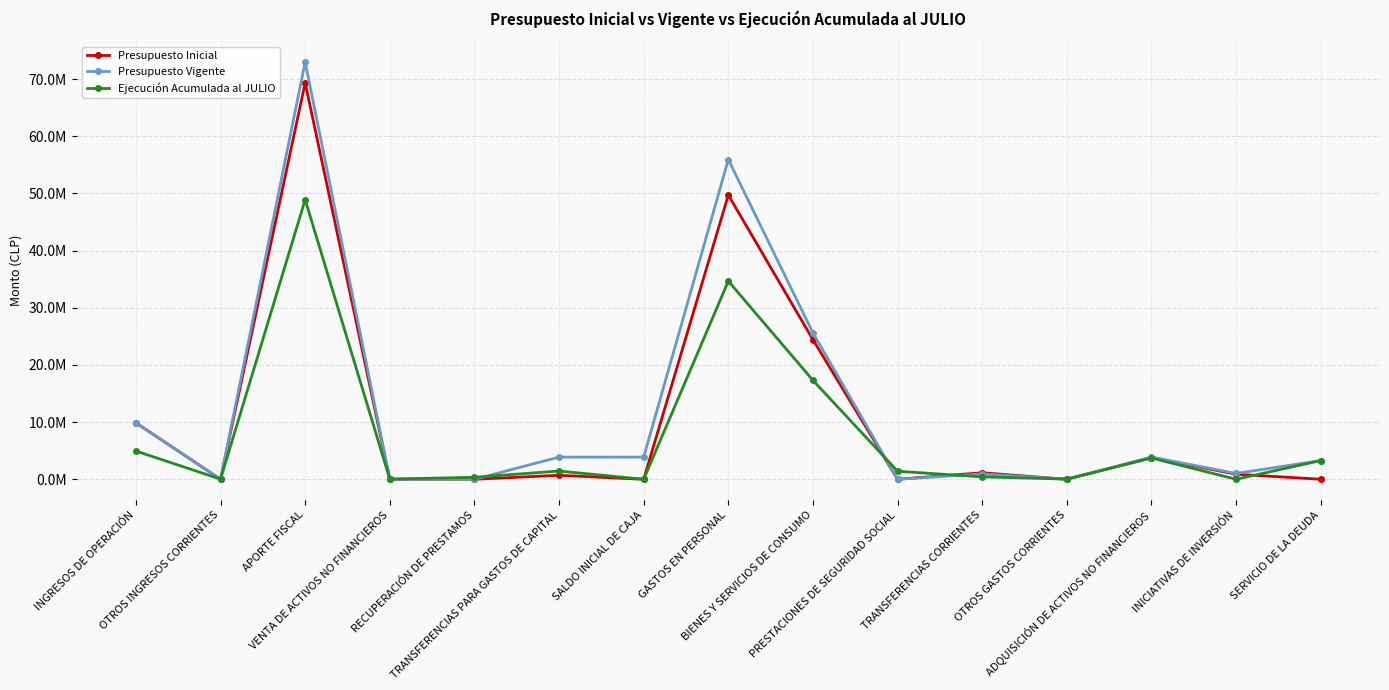

Reading left to right, extract all data points from this chart.

Presupuesto Inicial: 9879769	0	69357057	8206	40	695460	50	49727372	24409610	40	1138475	0	3782735	882300	50
Presupuesto Vigente: 9879769	0	72991521	8206	40	3876404	3883177	55939122	25585649	40	938475	0	3884065	1019140	3272626
Ejecución Acumulada al JULIO: 4940395	22689	48912038	31720	345389	1440883	0	34667447	17301893	1407269	416580	30250	3720869	0	3272874